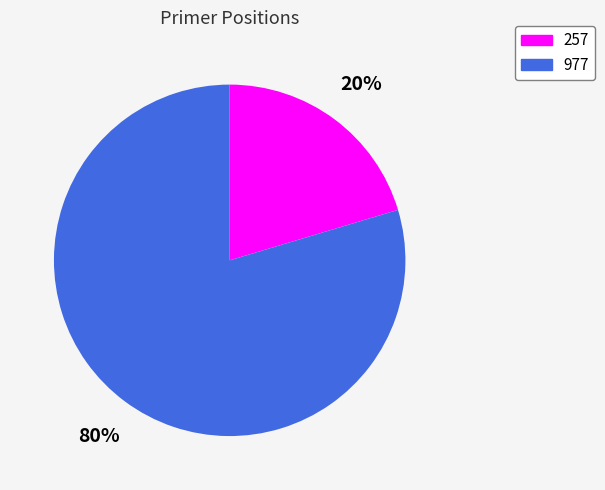

Which has a higher value, 977 or 257?

977